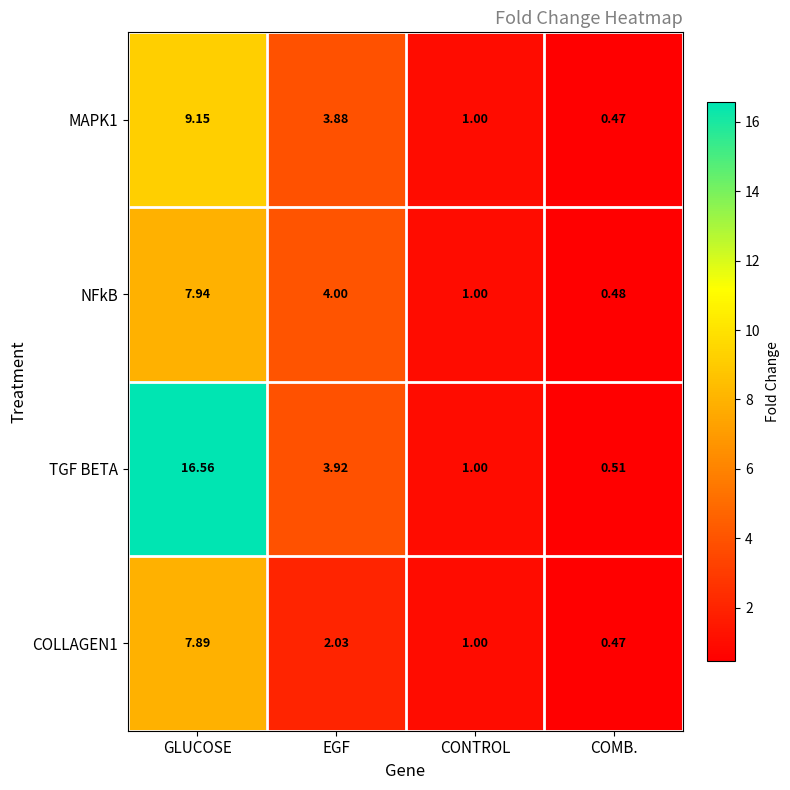

At which label is TGF BETA closest to 8?

EGF